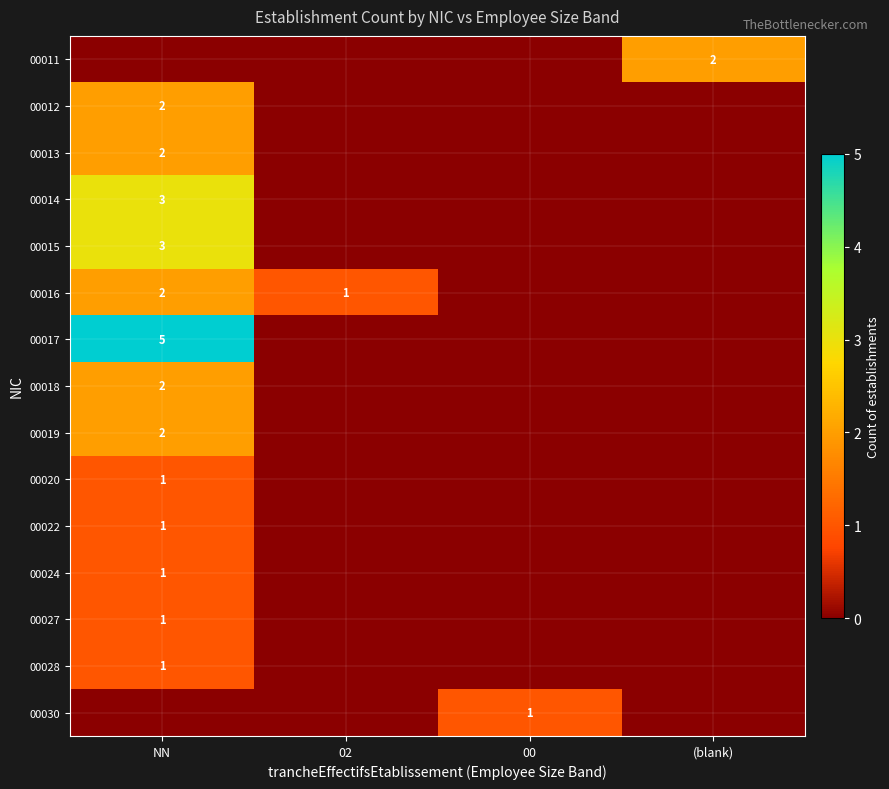

The value of 00016 at NN is 1. True or false?

False